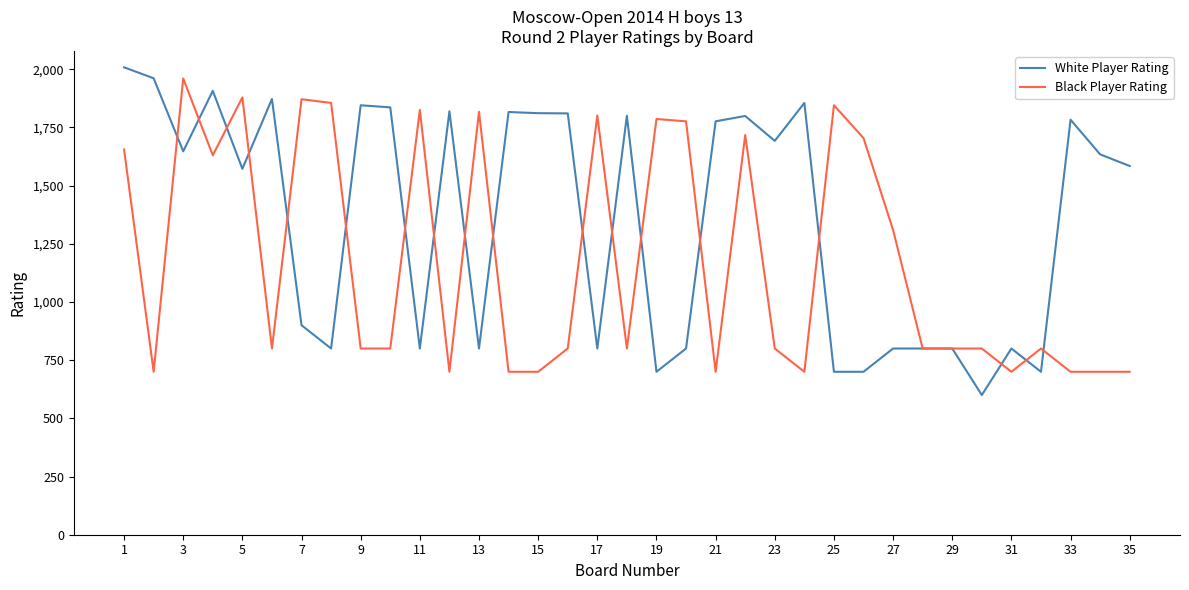

Which series has the largest total across all categories?

White Player Rating